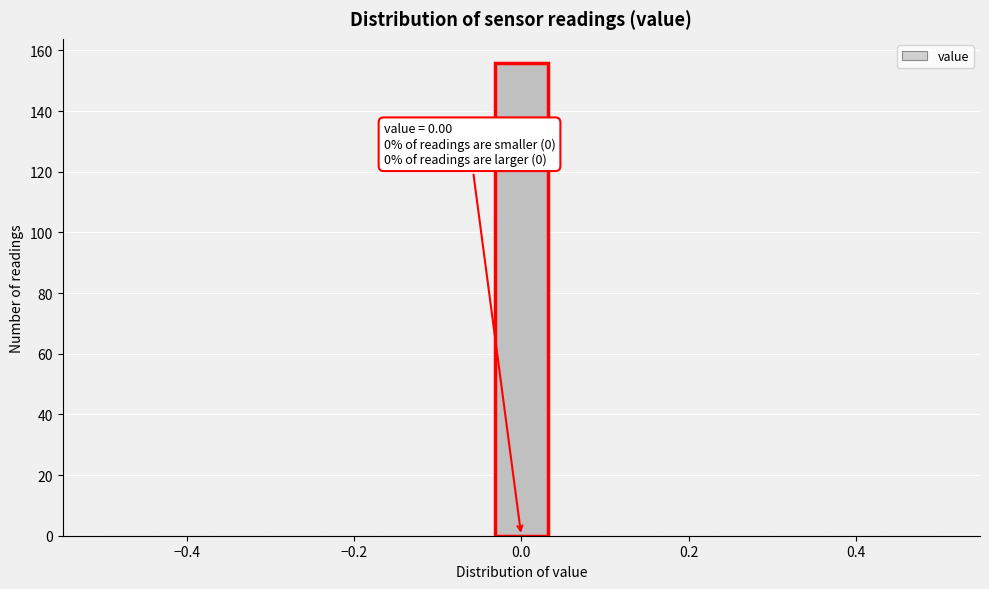

Around what value on the x-axis is the tallest bar? Give the approximate position of its centre, as read against the axis.

0.00